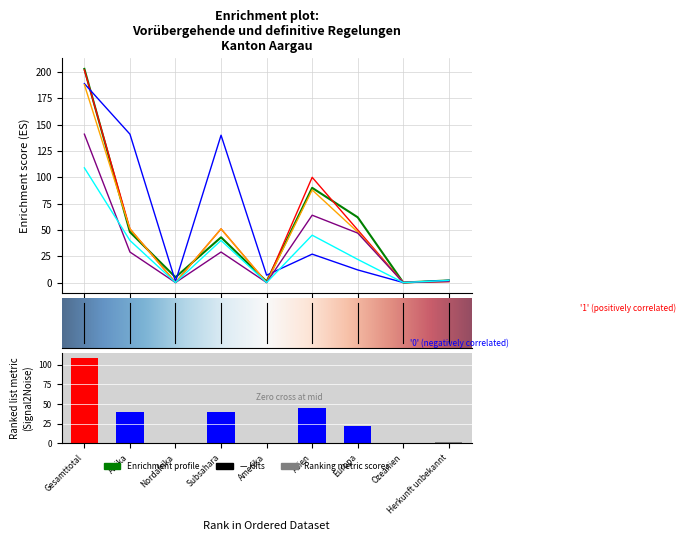

Where is col_4 (Beendigungen Total) nearest to the value 101?

Asien